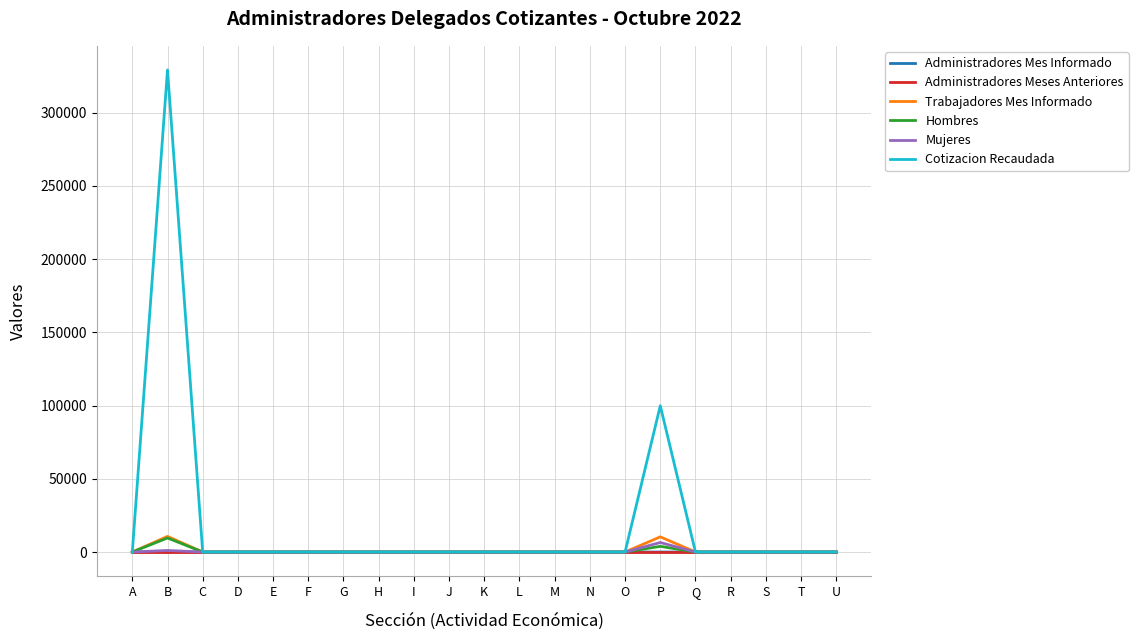

What is the highest value of the Cotizacion Recaudada series?

329209.9